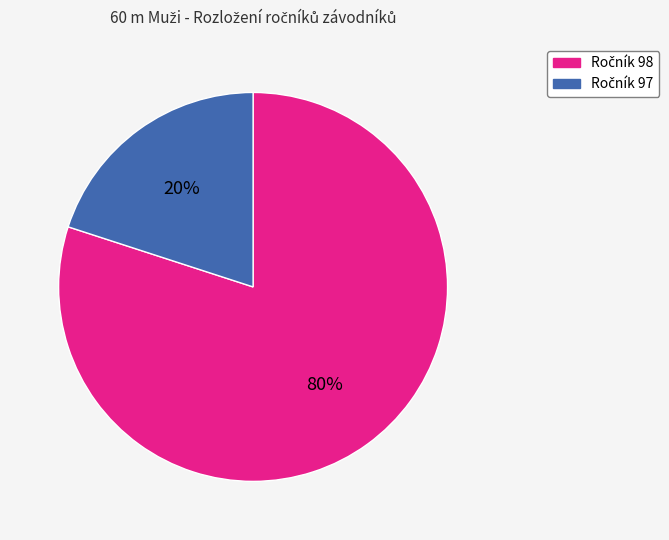

Is there a majority slice in this chart?

Yes